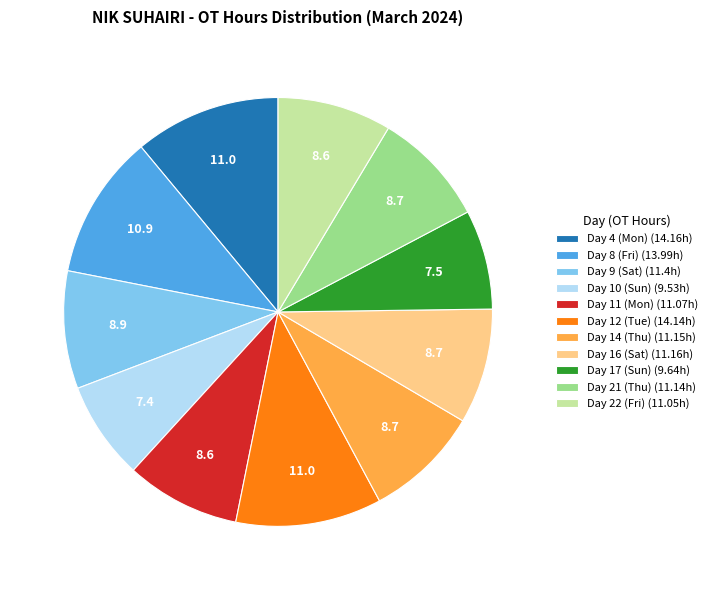

Approximately how many times larger is the value at Day 10 (Sun) (9.53h) compared to Day 21 (Thu) (11.14h)?

0.9